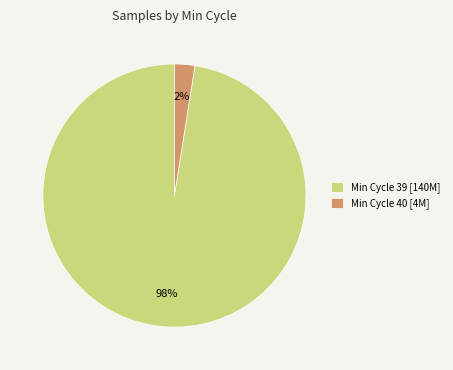

Combined, do Min Cycle 40 [4M] and Min Cycle 39 [140M] account for over 50%?

Yes